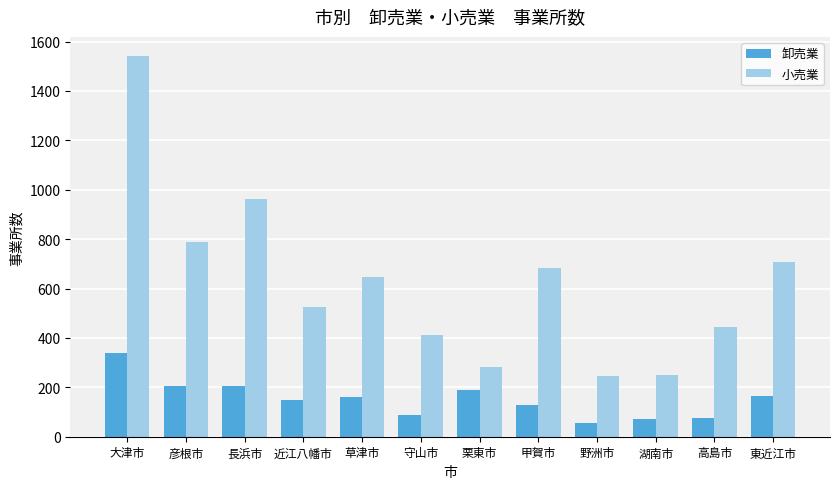

What is the approximate value of 卸売業 at 草津市, to the nearest 50?

150